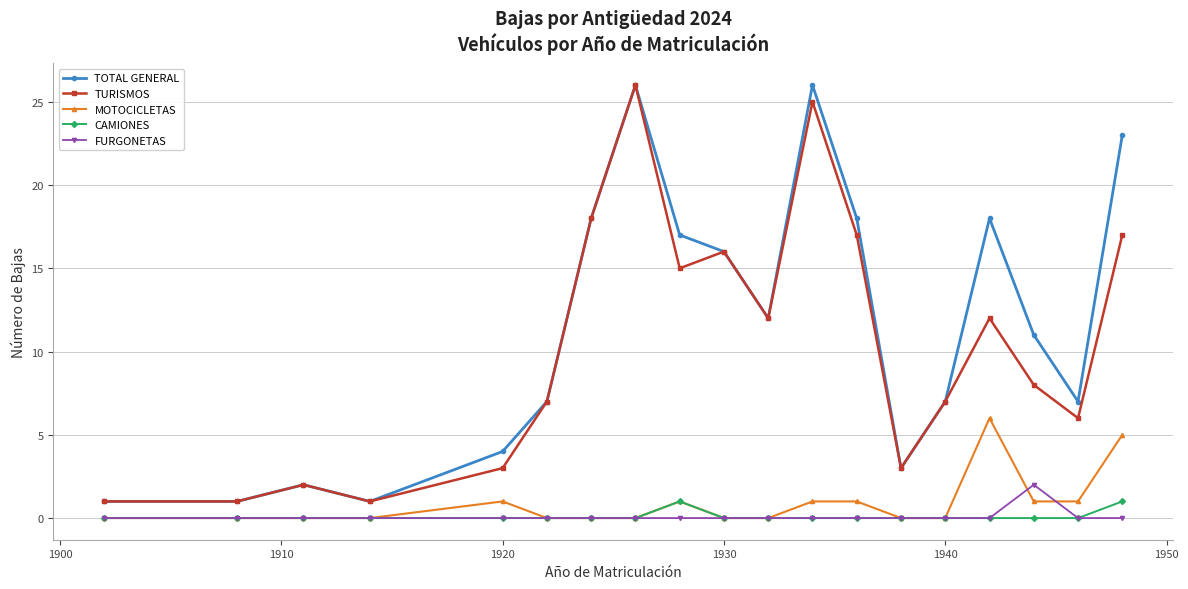

True or false: MOTOCICLETAS has more than 2 points higher than both neighbors.

True